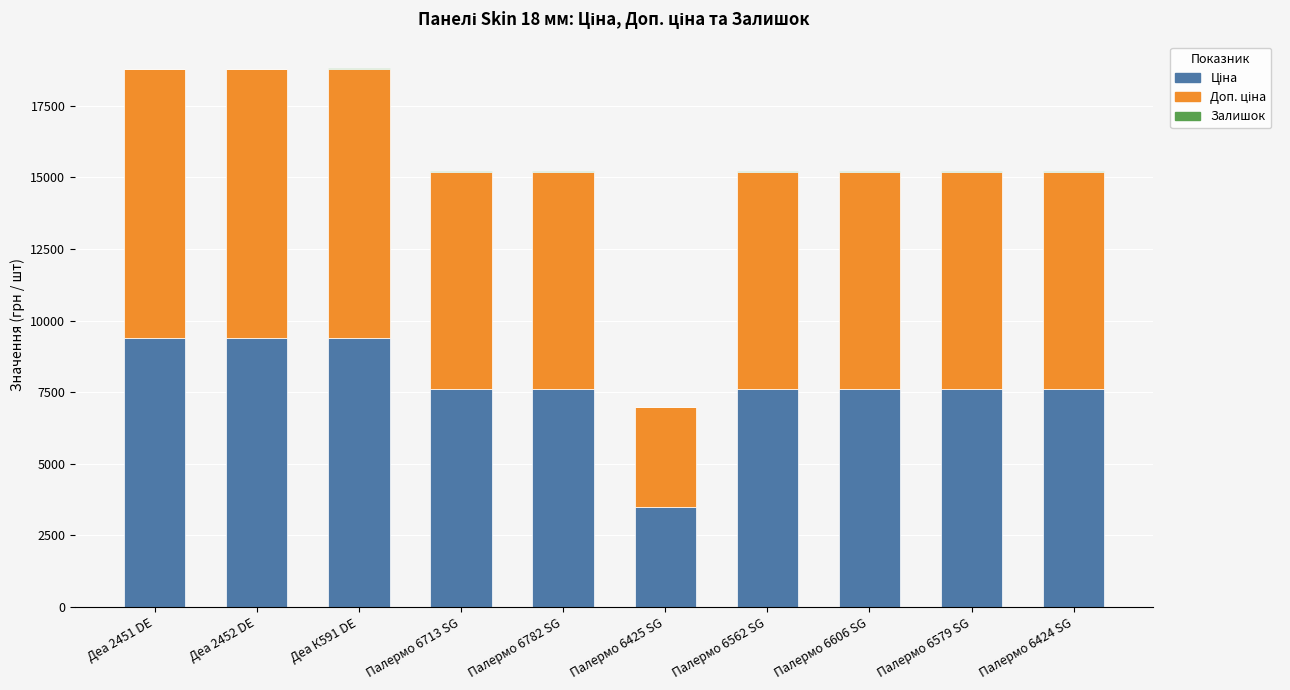

What is the label of the 9th bar from the left?

Палермо 6579 SG